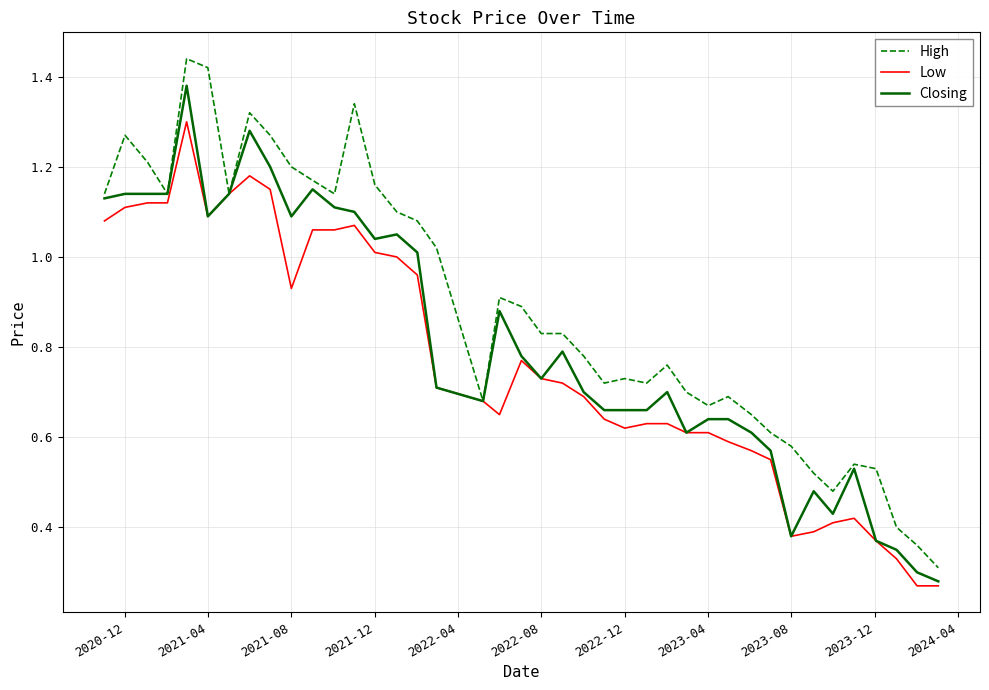

Which series has the largest total across all categories?

High